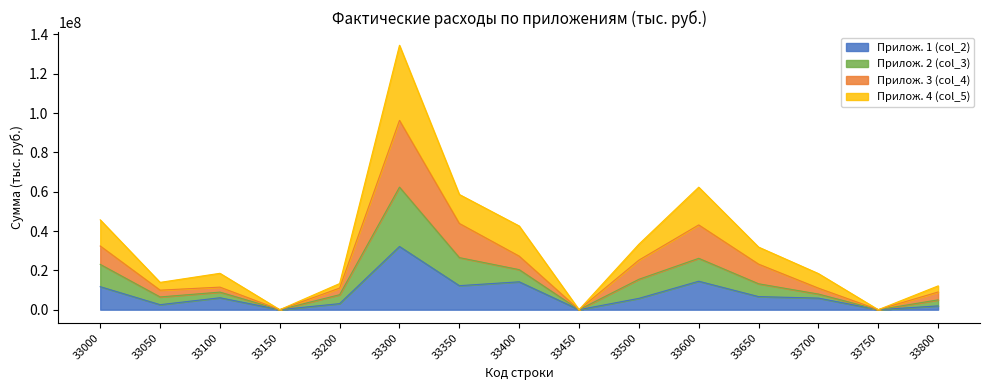

At which category is the sum across all series the highest?

33300